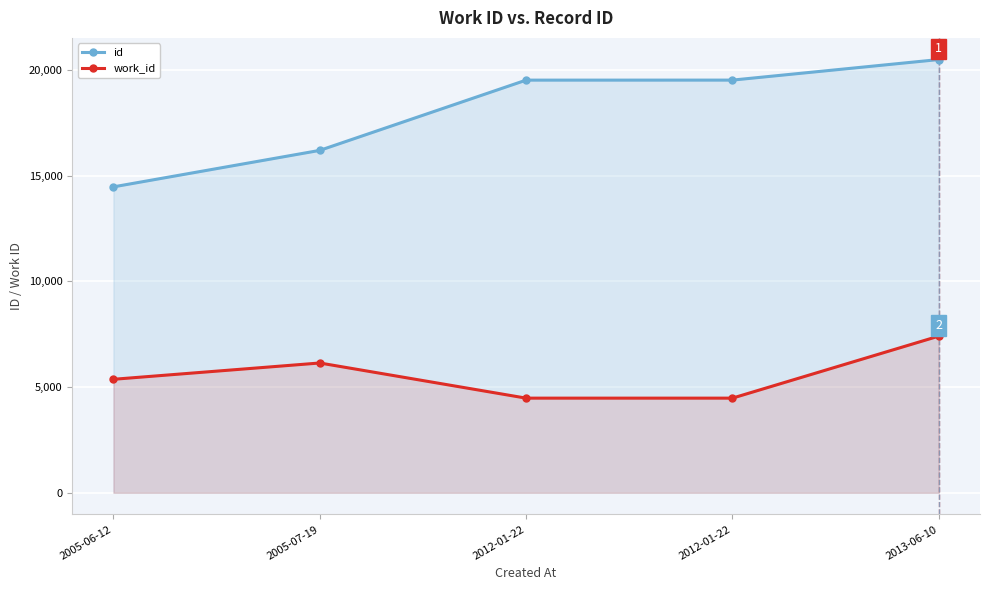

What is the maximum value for id?

20485